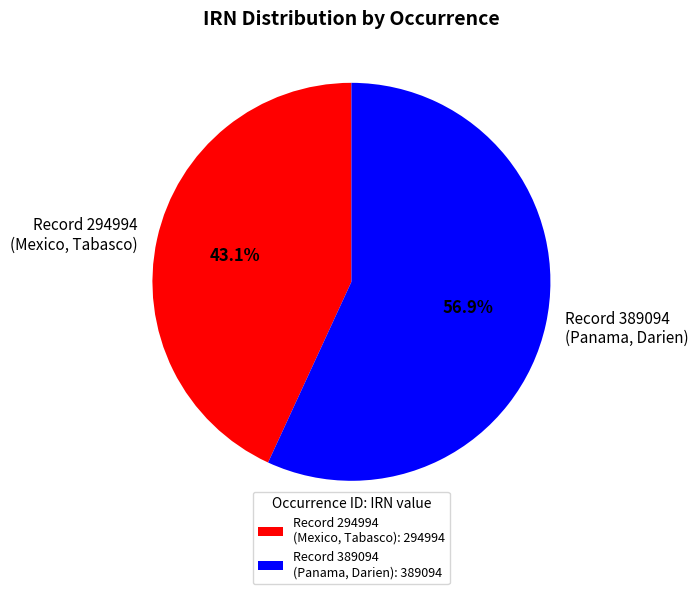

Does Record 389094 (Panama, Darien) represent more than half of the total?

Yes